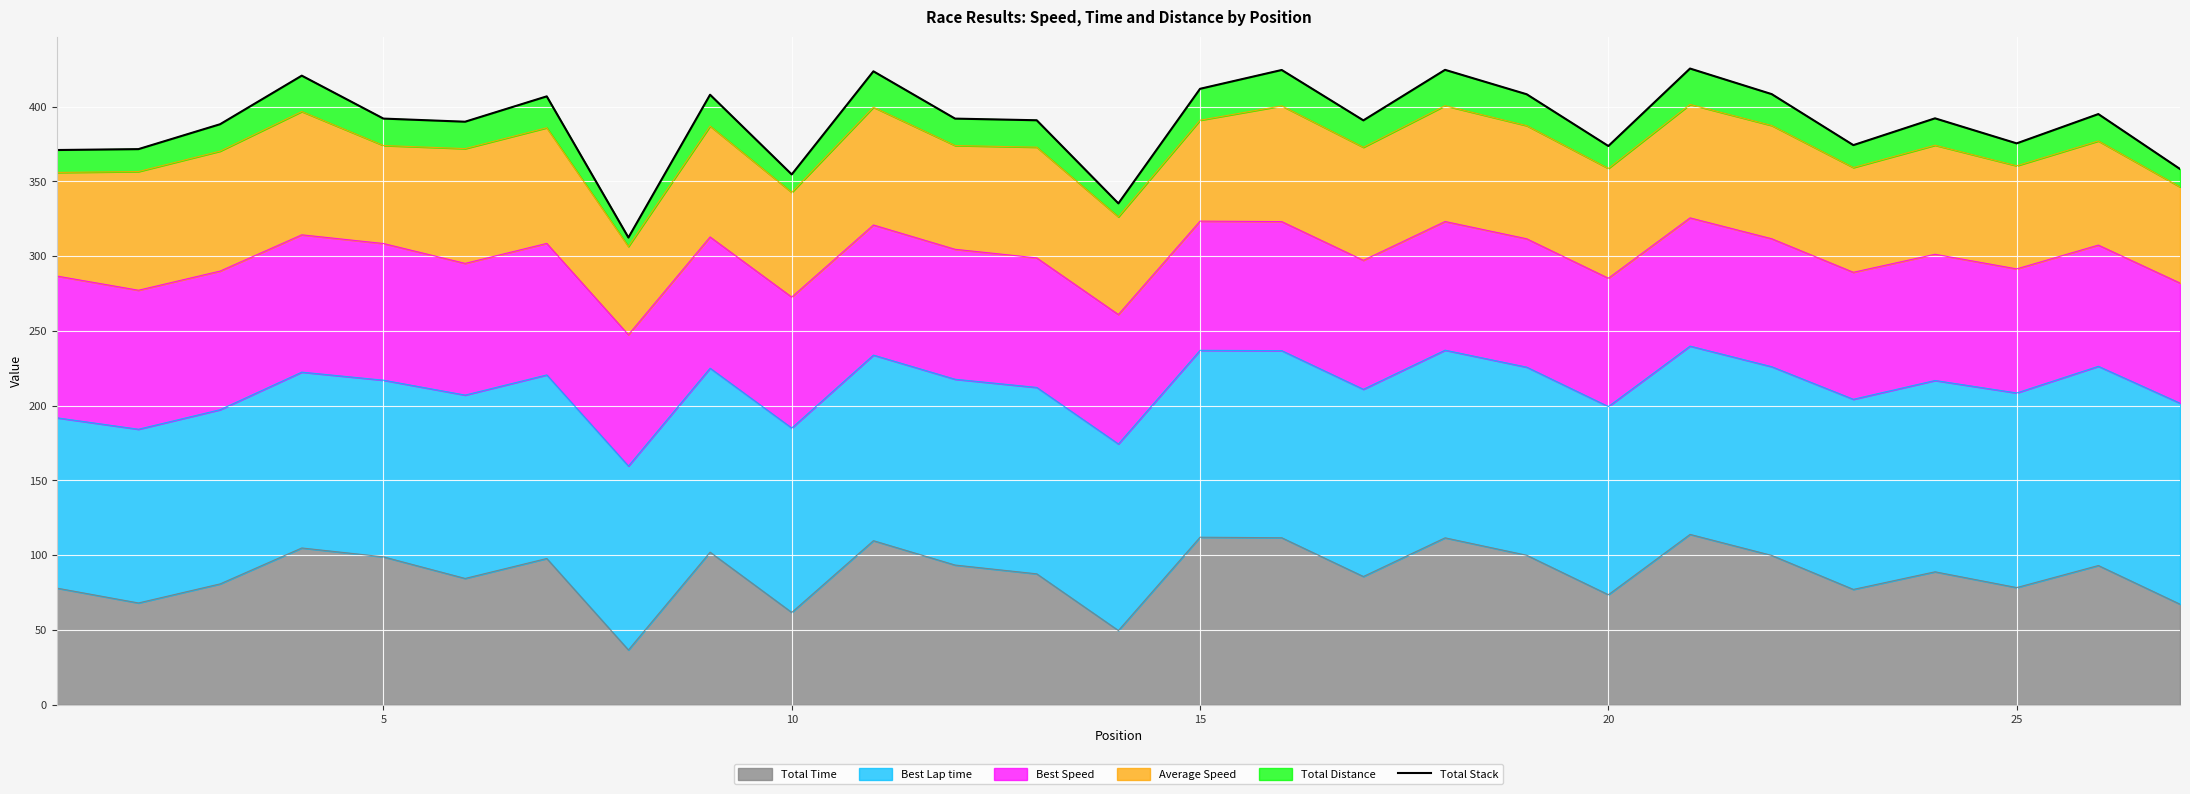

Reading right to left, transcribe all the data shown in this chart.

358.3	395.0	375.4	392.1	374.2	408.3	425.4	373.6	408.2	424.6	390.8	424.5	411.9	335.3	390.9	392.0	423.6	354.6	407.9	312.4	406.8	389.9	392.0	420.7	388.2	371.5	370.9